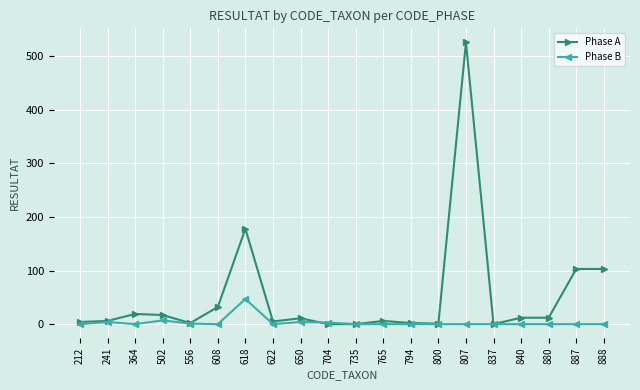

Rank the series by their average value, from lowest to highest.

Phase B, Phase A